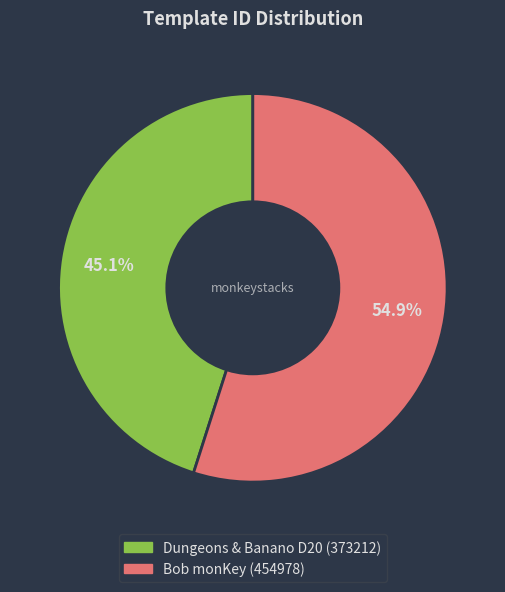

What is the largest slice in the pie chart?

Bob monKey